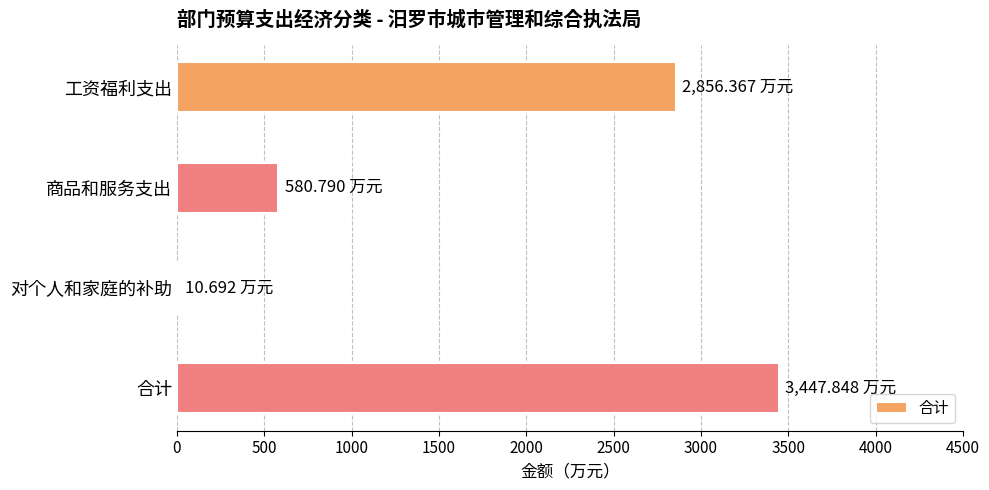

Count the number of values greater than 2856.

2